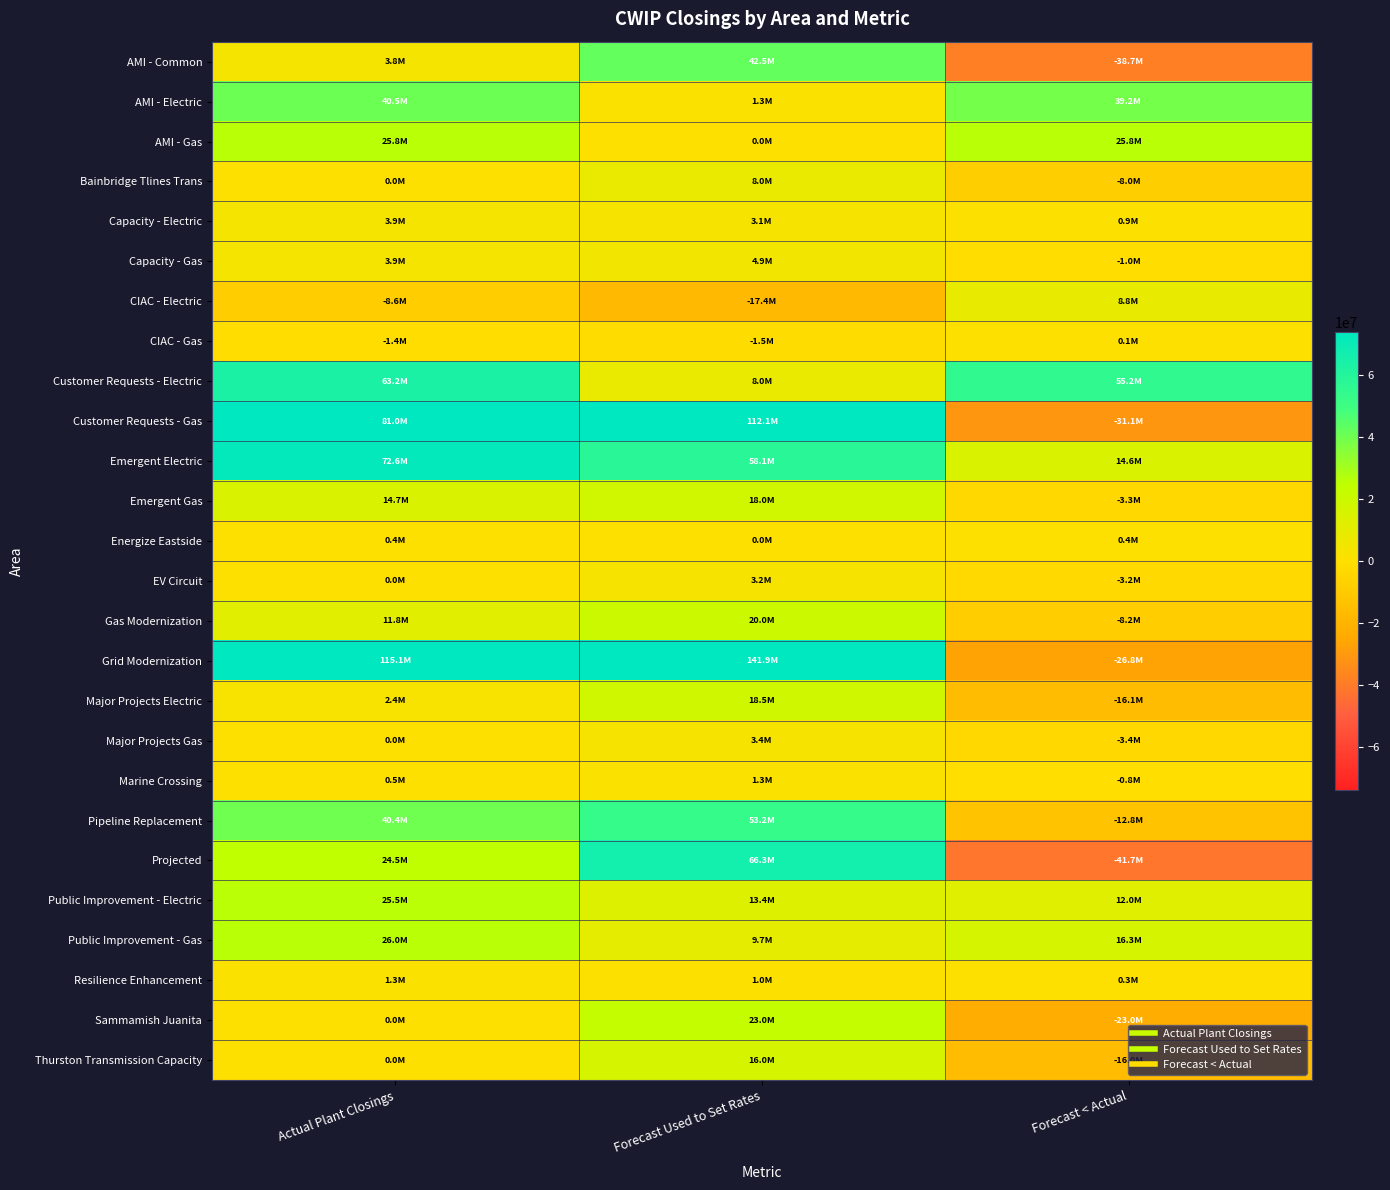

Which series has the largest range (max minus min)?

Grid Modernization